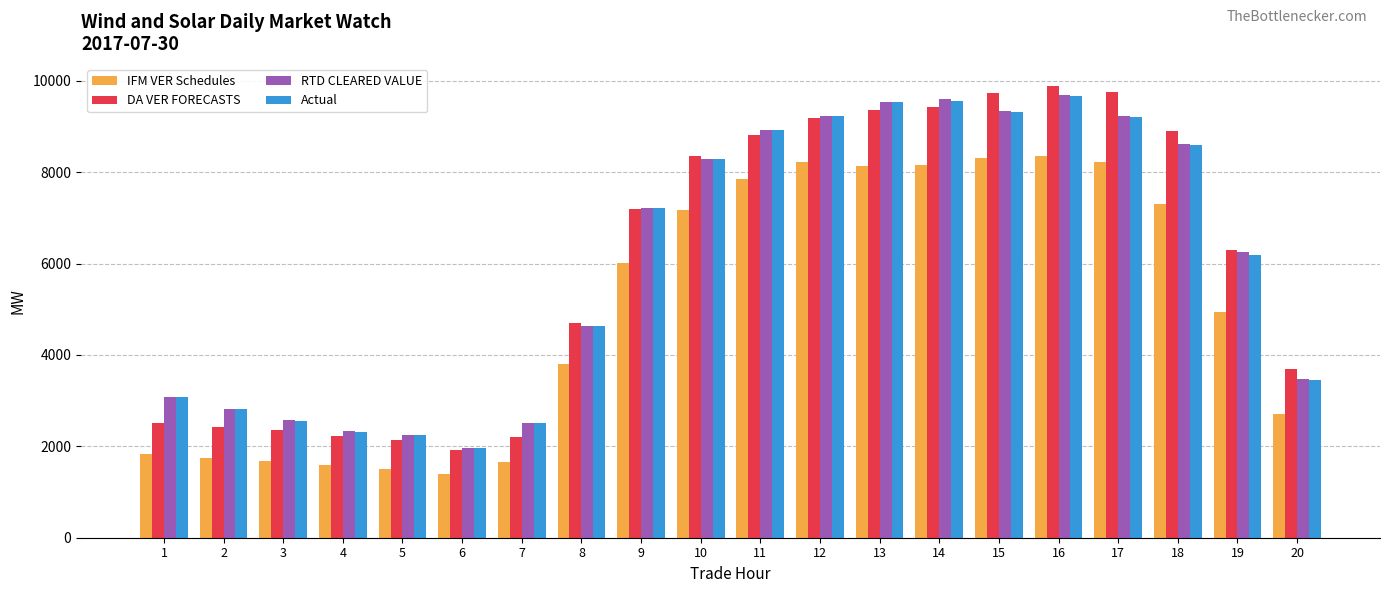

What is the difference between the highest and lowest values at 3?

887.1